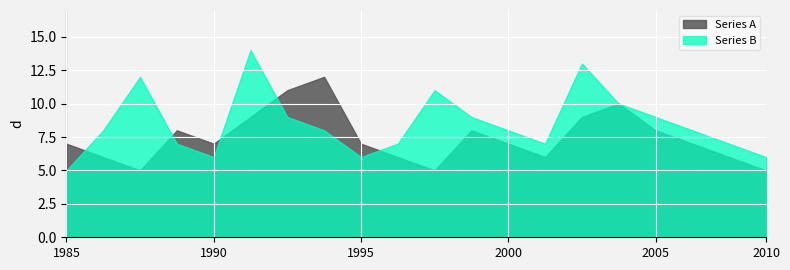

Which series has the largest total across all categories?

Series B